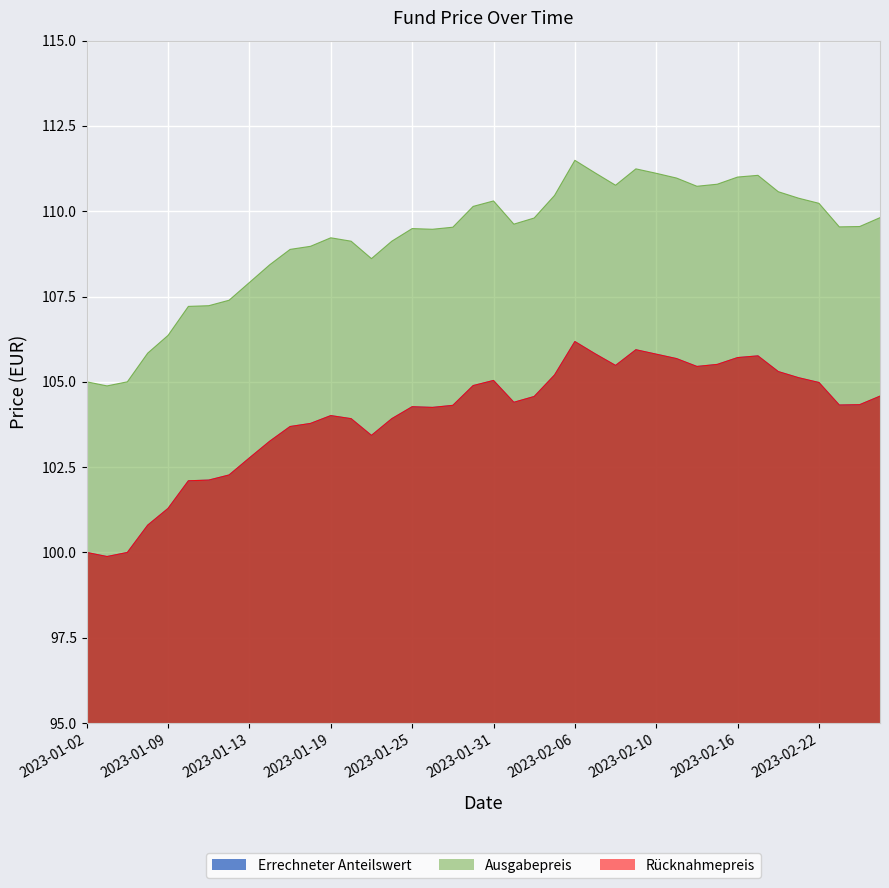

True or false: Ausgabepreis and Rücknahmepreis intersect in this chart.

False